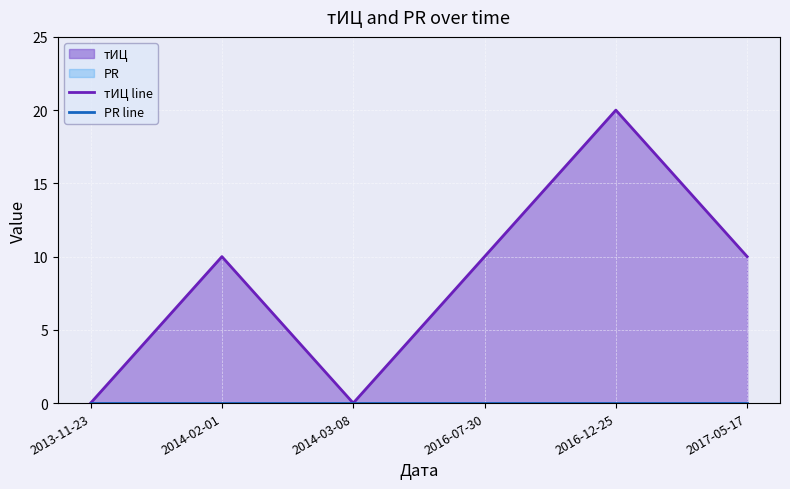

Which series changed the most between 2014-03-08 and 2016-12-25?

тИЦ line